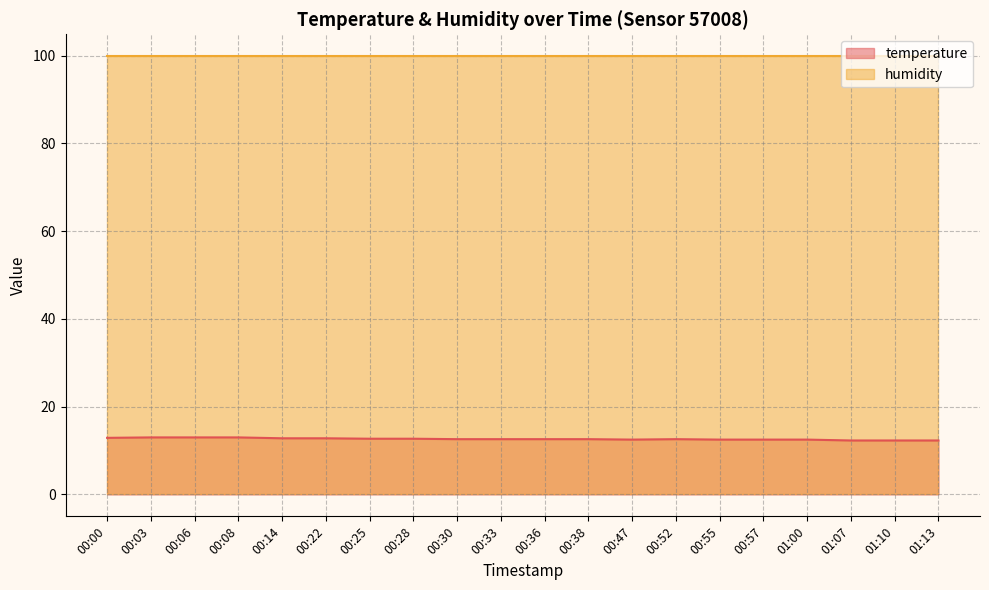

At which label is the value closest to 12?

01:07